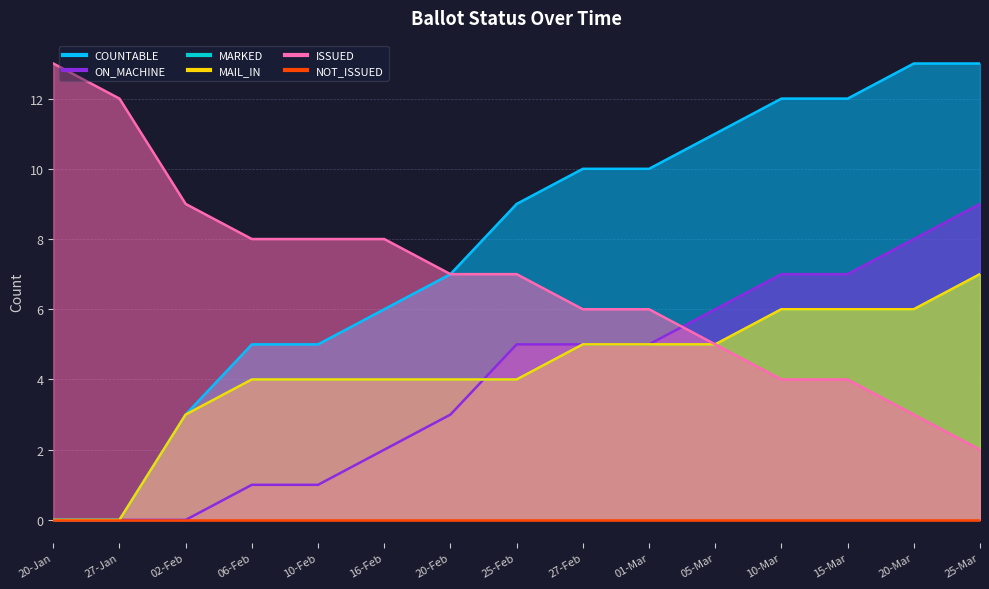

How many values in MAIL_IN are above zero?

13